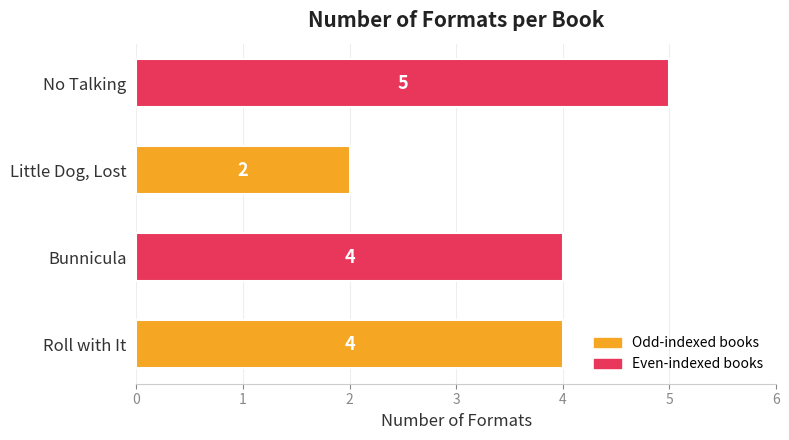

Are the bars grouped side by side (vs. stacked)?

No